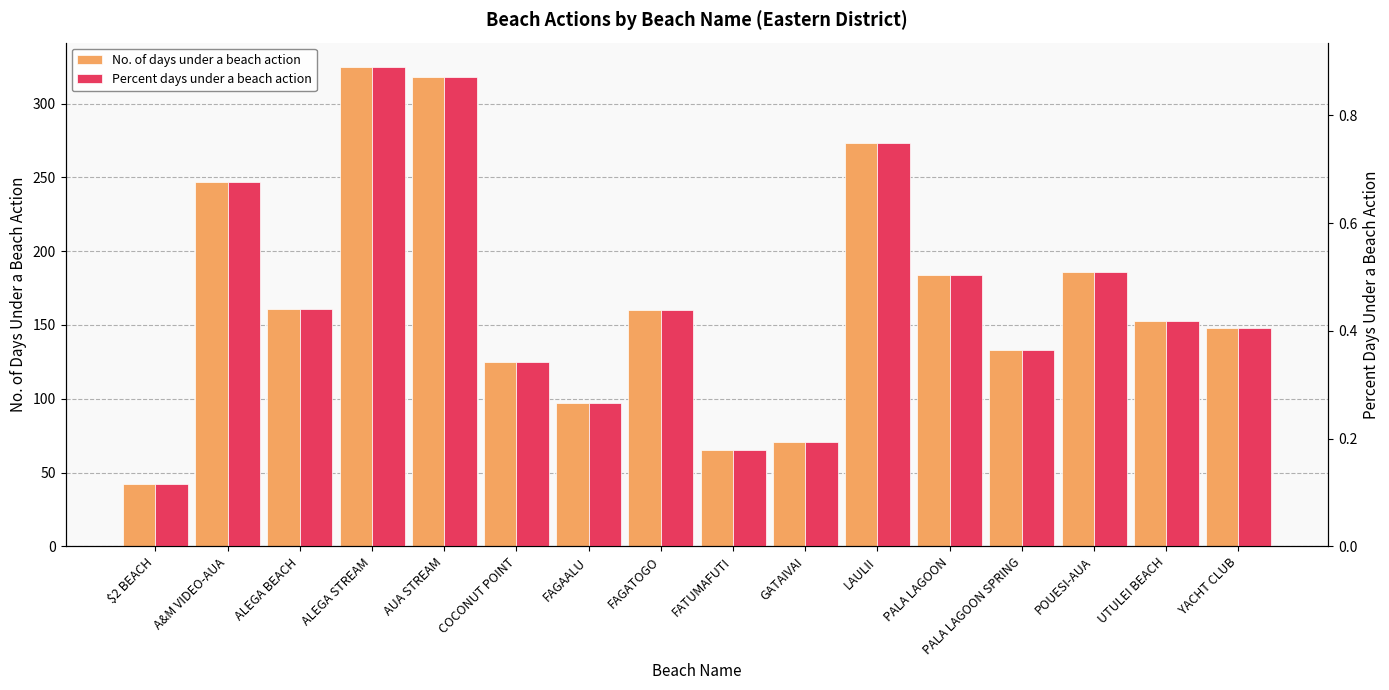

Between $2 BEACH and ALEGA STREAM, which series saw the biggest shift?

No. of days under a beach action